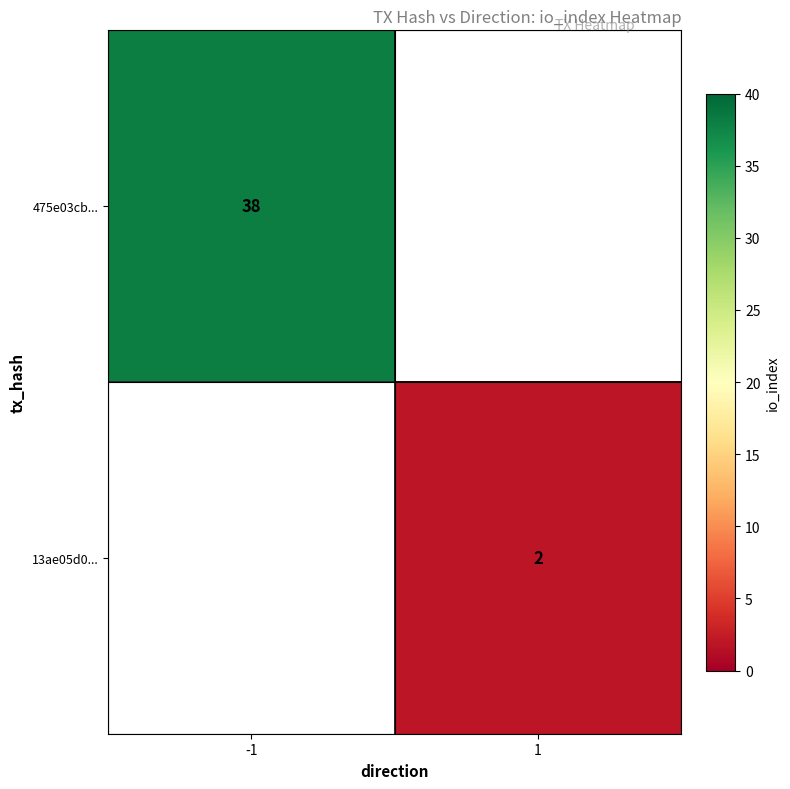

Which category has the lowest value across all series?

1